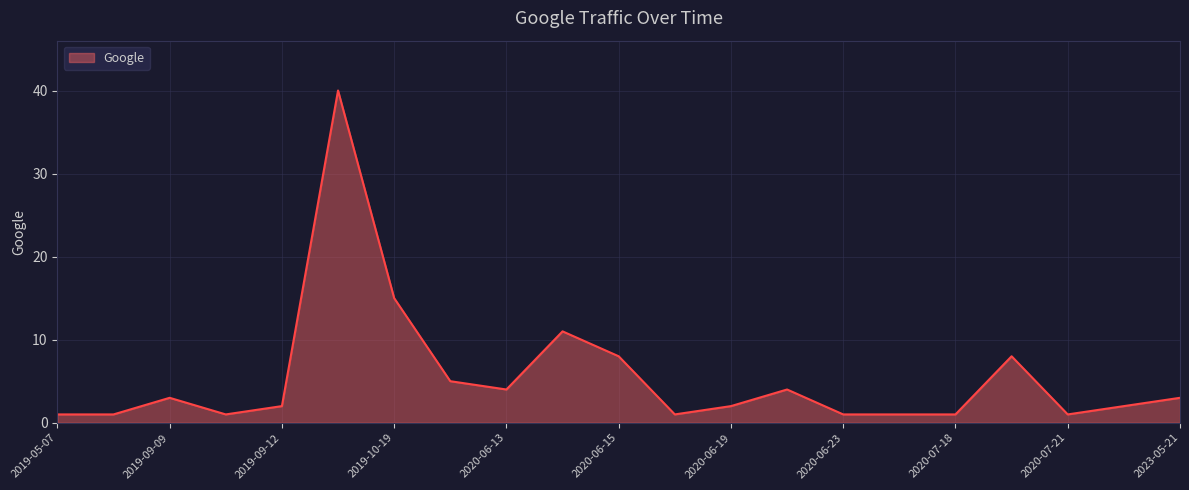

What is the greatest value displayed?

40